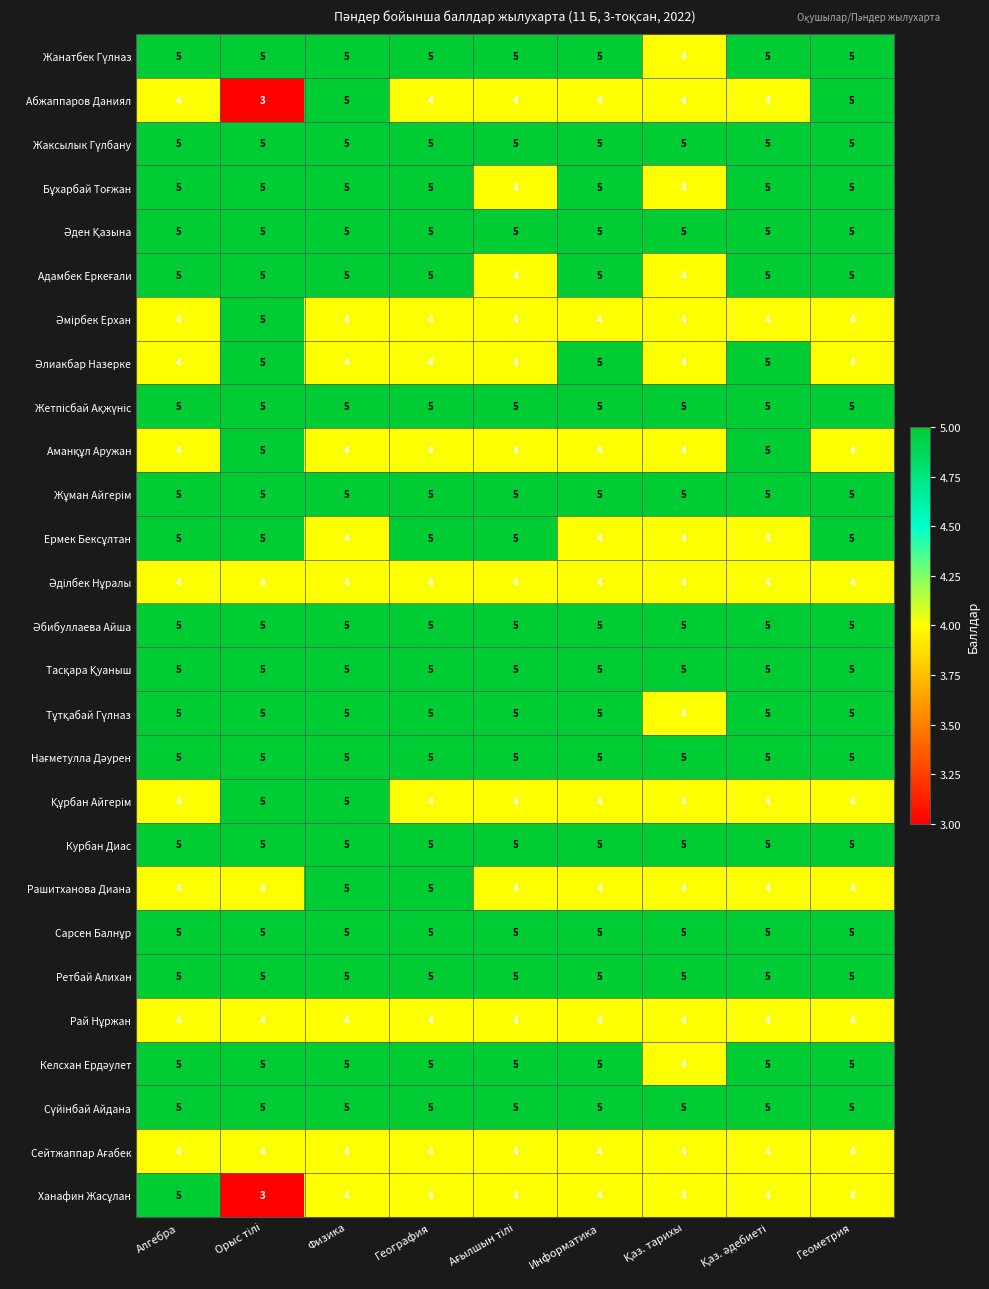

The value of Абжаппаров Даниял at Геометрия is 5. True or false?

True